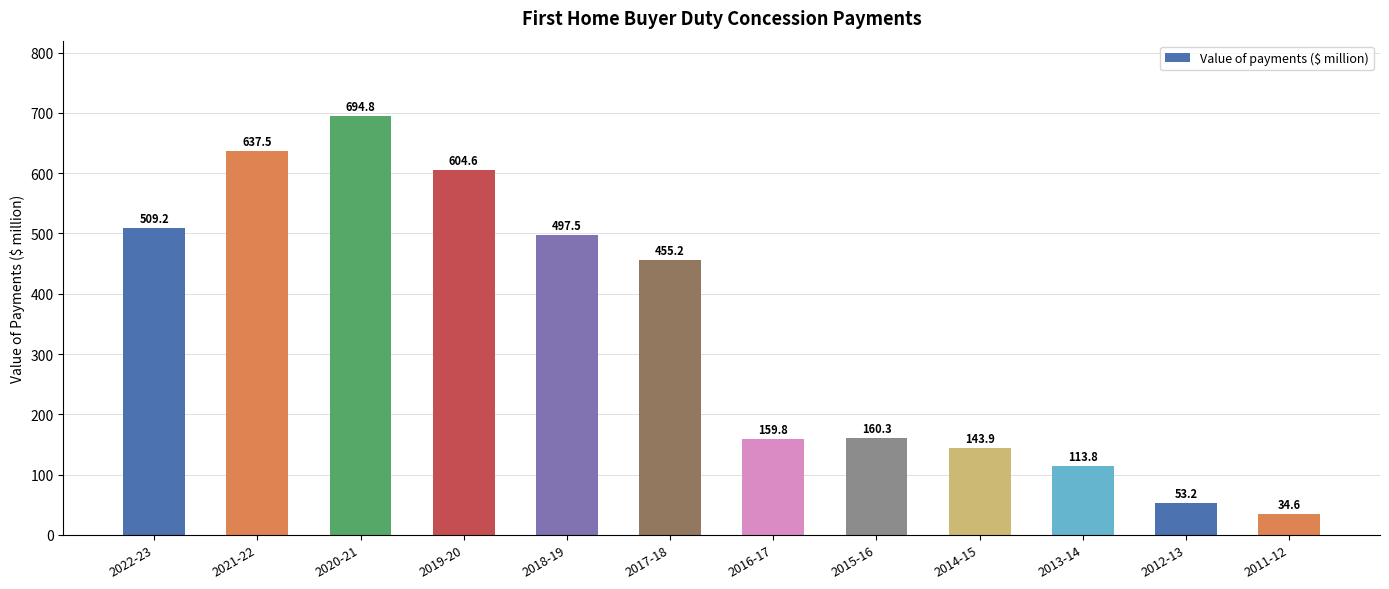

Rank the categories by value from highest to lowest.

2020-21, 2021-22, 2019-20, 2022-23, 2018-19, 2017-18, 2015-16, 2016-17, 2014-15, 2013-14, 2012-13, 2011-12